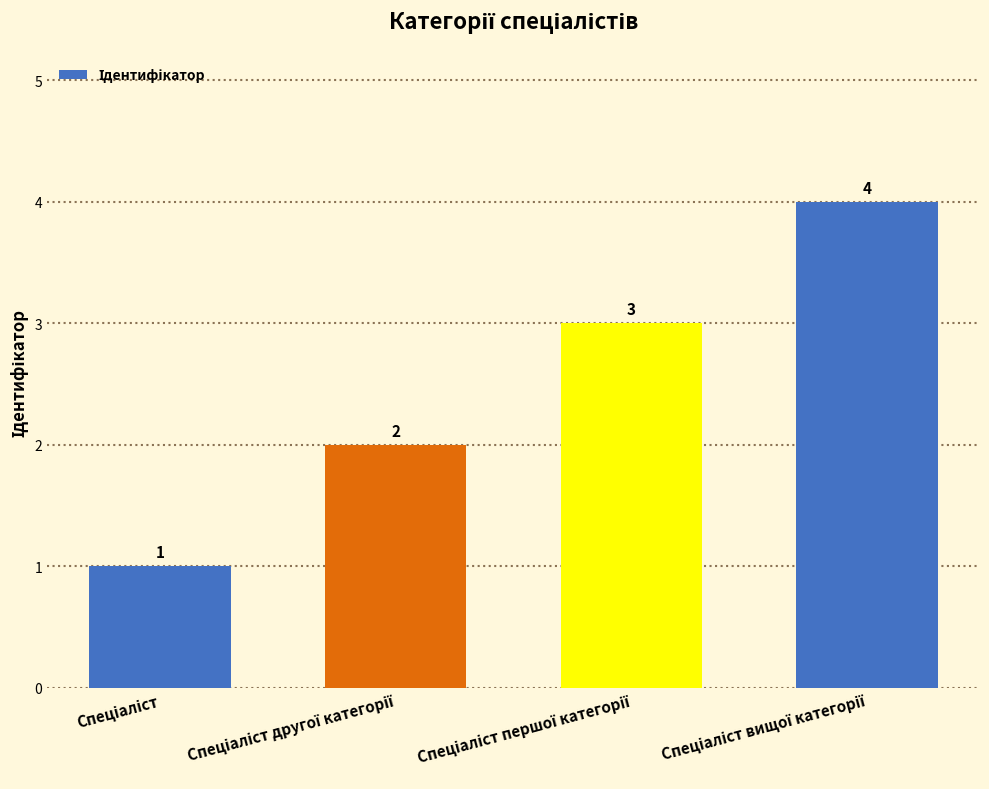

What is the value of the 4th bar from the left?

4